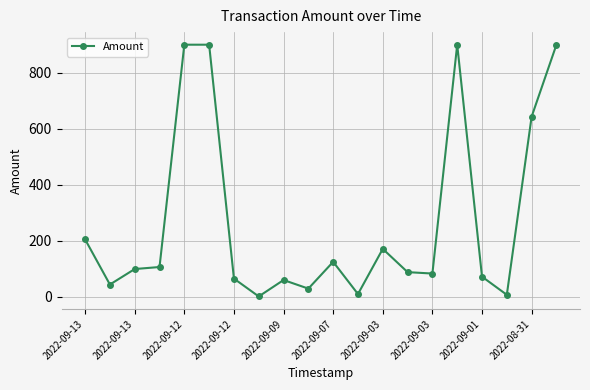

How many values are below 98?

10